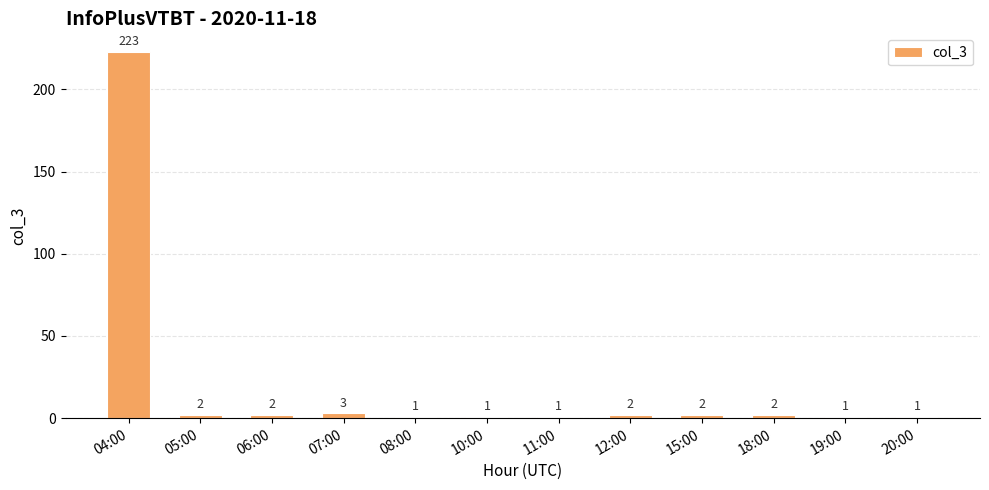

How many categories are shown in the chart?

12